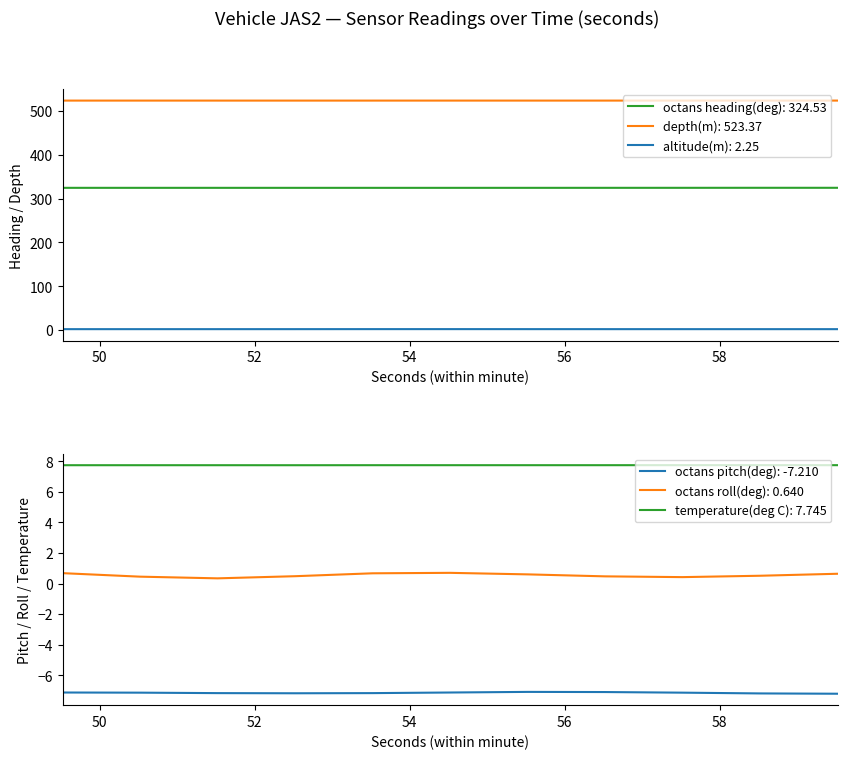

What is the average value of the octans heading(deg) series?

324.5